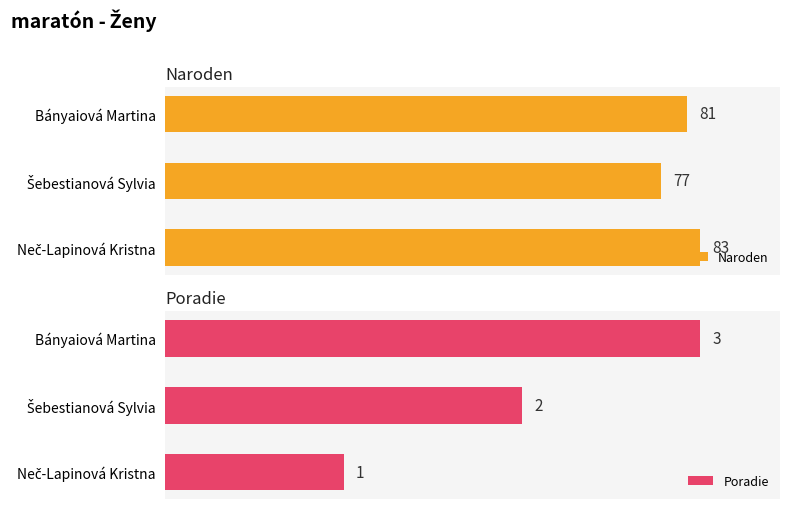

How many data points in Poradie are above 2?

1